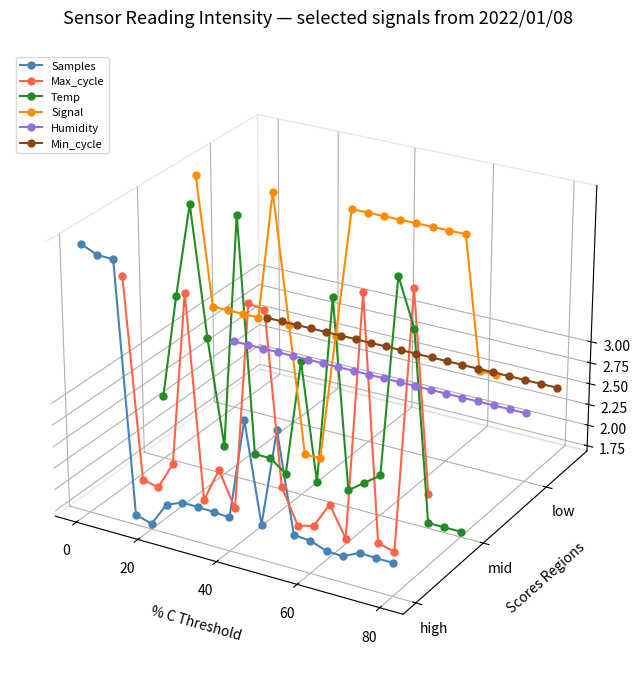

Is the value of Max_cycle at 0 greater than the value of Samples at 11?

Yes